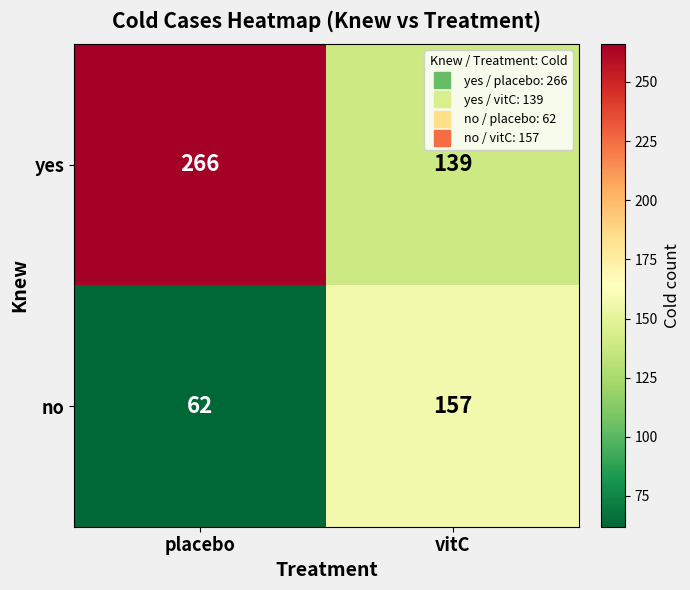

Which series changed the most between placebo and vitC?

yes